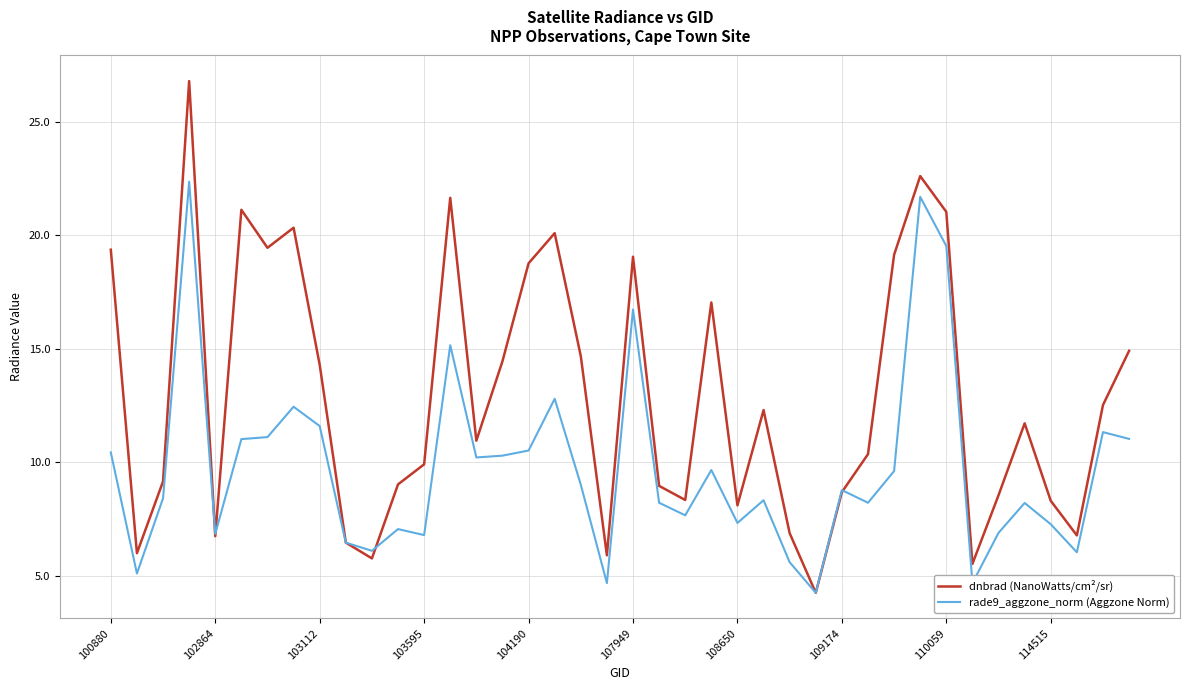

Which series ends up on top after the final intersection of rade9_aggzone_norm (Aggzone Norm) and dnbrad (NanoWatts/cm²/sr)?

dnbrad (NanoWatts/cm²/sr)